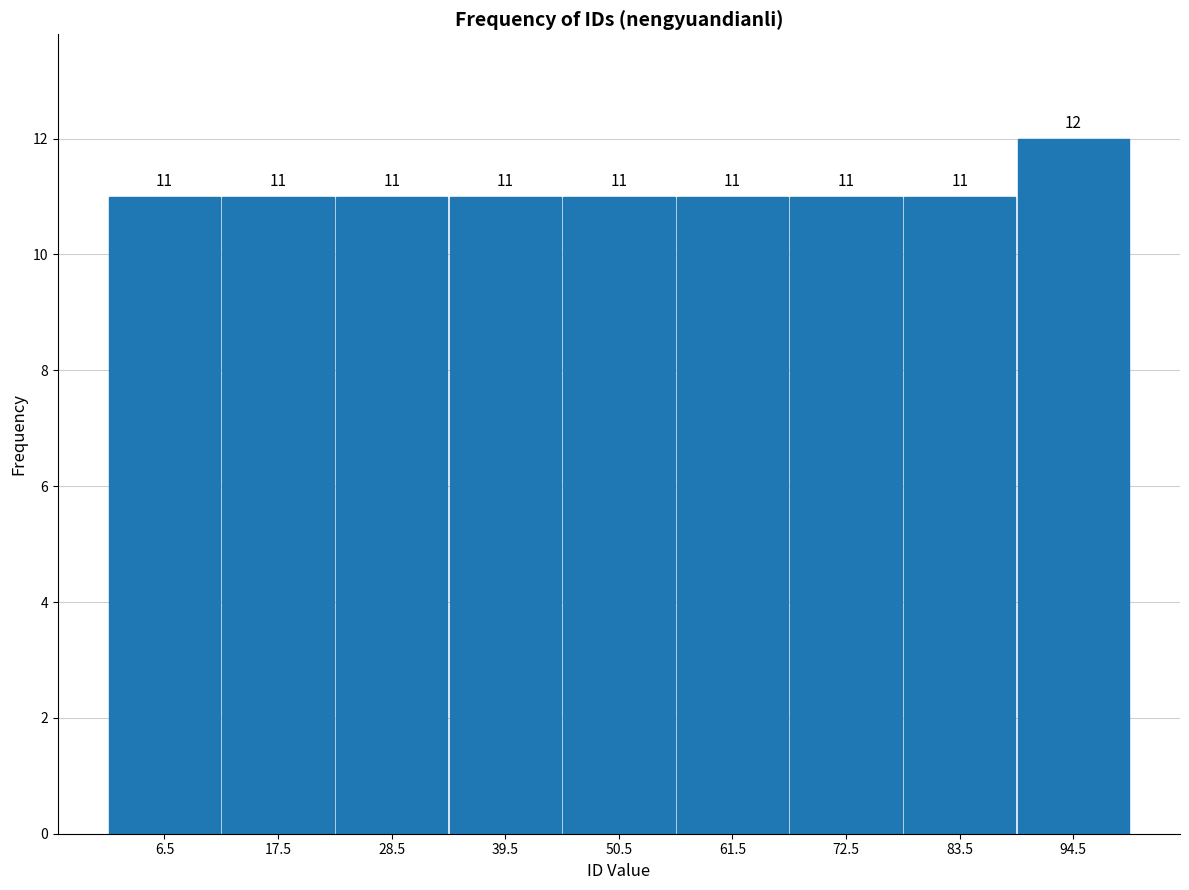

Reading left to right, list every bar in this chart as the range it spans on the x-axis followed by its height. The bar edges are not printed on the chart, so give them approximately, as read against the axis.

1 to 12: 11
12 to 23: 11
23 to 34: 11
34 to 45: 11
45 to 56: 11
56 to 67: 11
67 to 78: 11
78 to 89: 11
89 to 100: 12